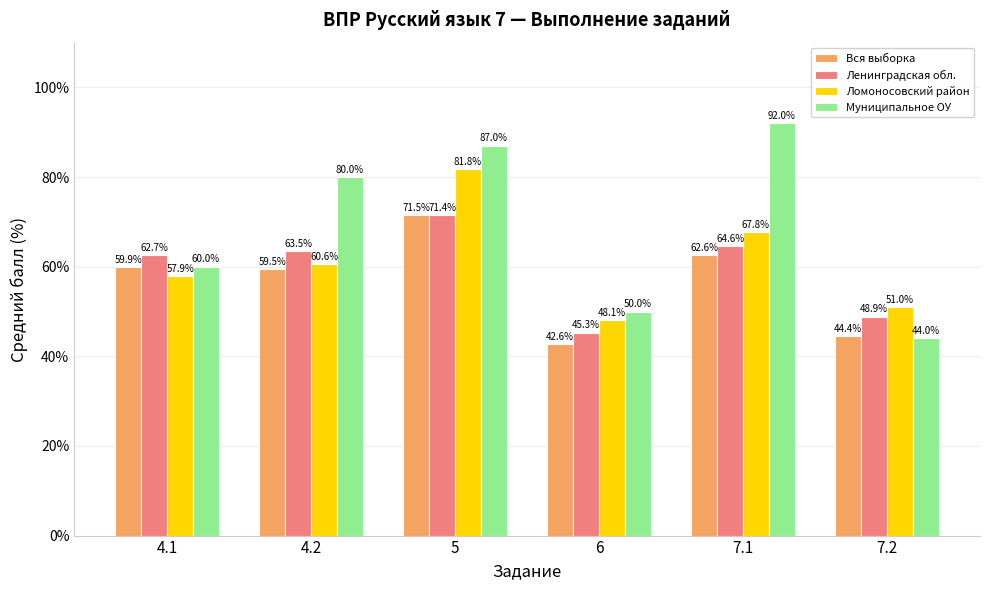

At which label is Ленинградская обл. closest to 58?

4.1